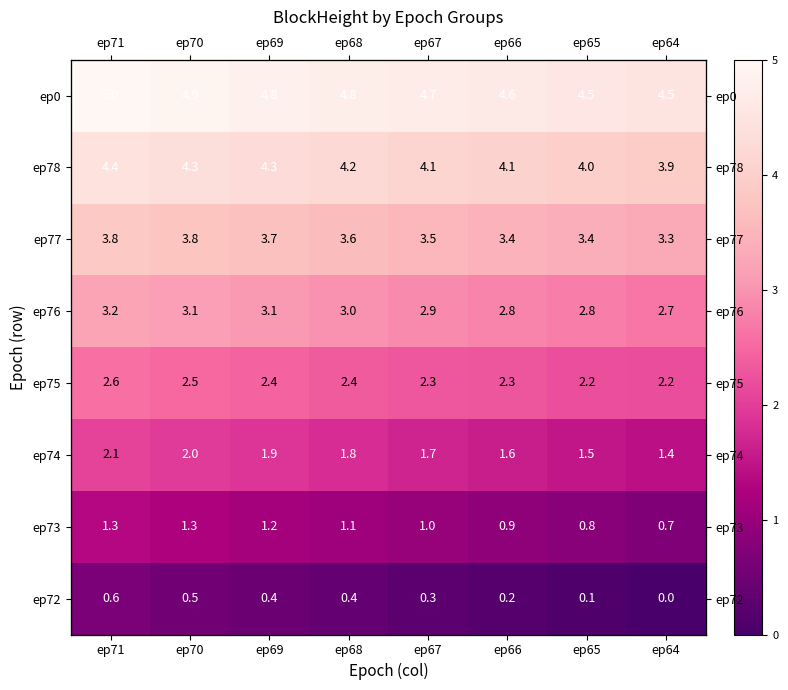

Rank the series at ep66 from lowest to highest value.

ep72, ep73, ep74, ep75, ep76, ep77, ep78, ep0